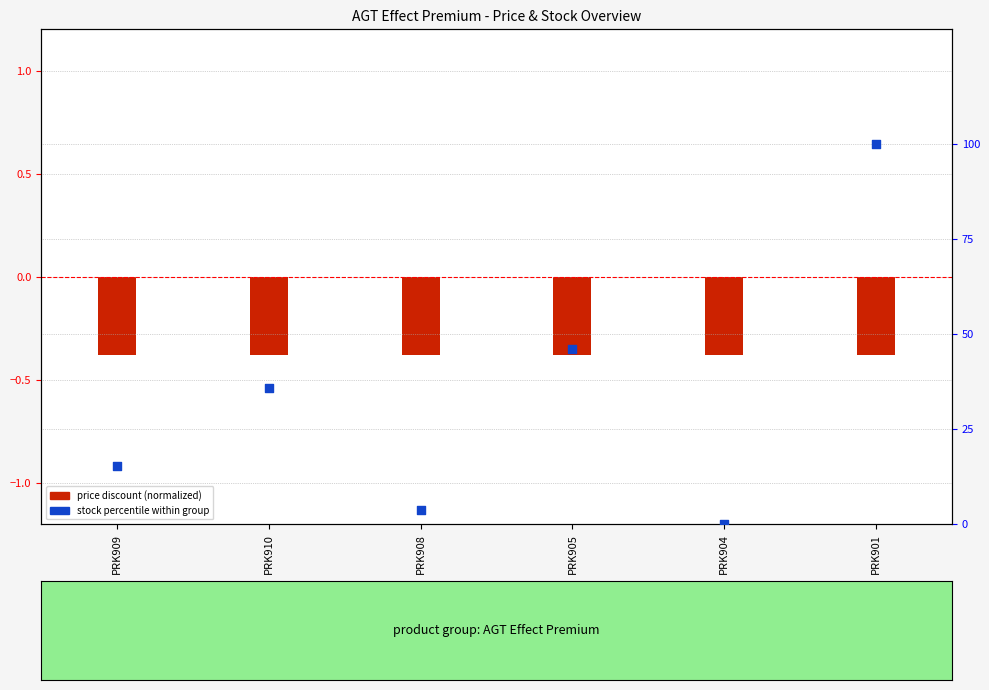

At how many categories does at least one series exceed 74?

1